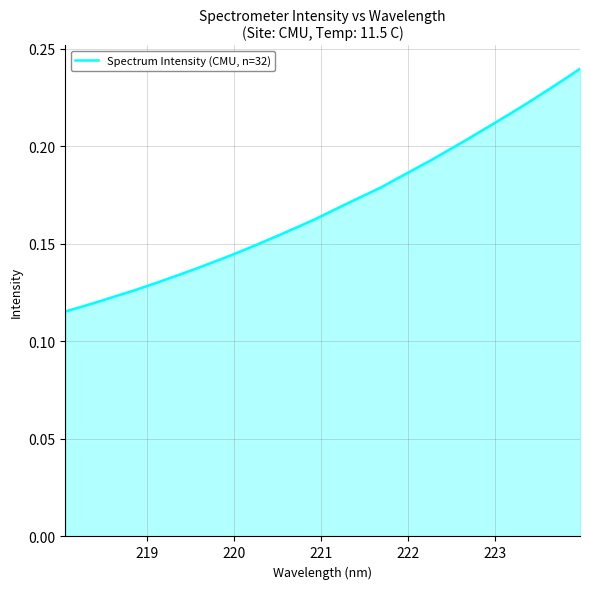

What is the label of the 2nd point from the left?

219